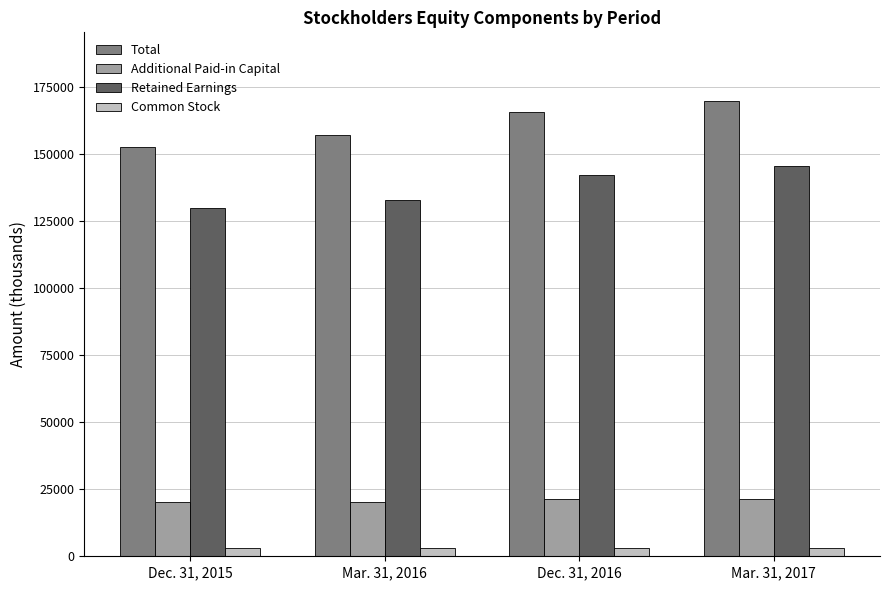

What is the value of the Retained Earnings bar at the 4th from the left?

145319